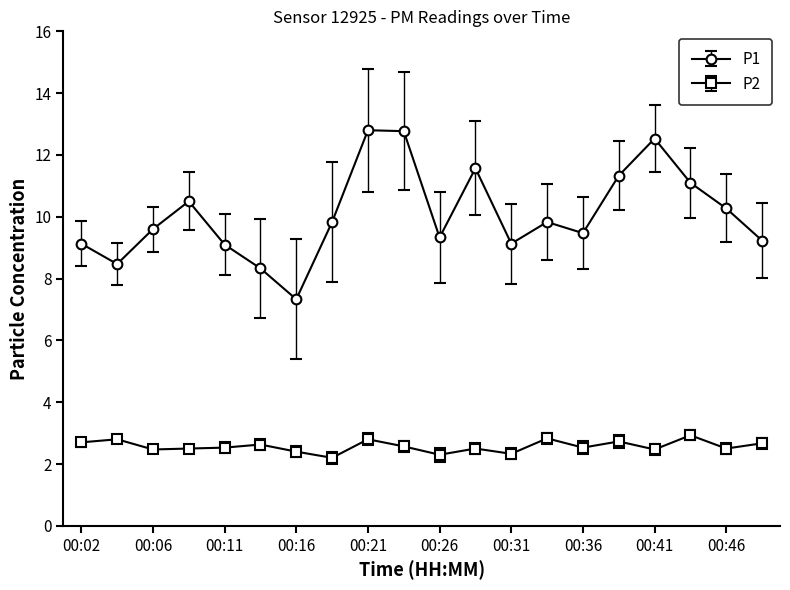

Which series has the largest total across all categories?

P1